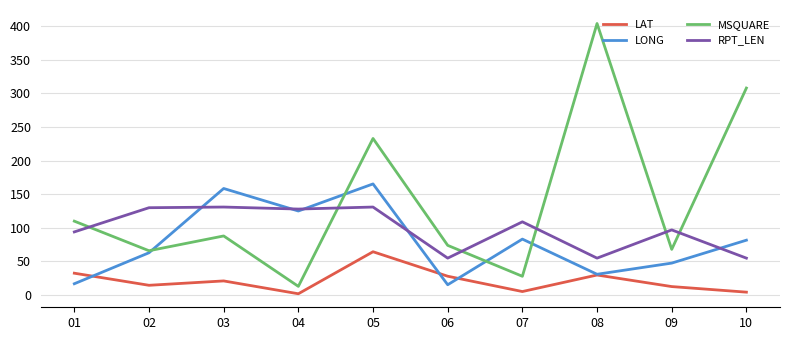

True or false: LAT has a value of 17.0 at 01.

False